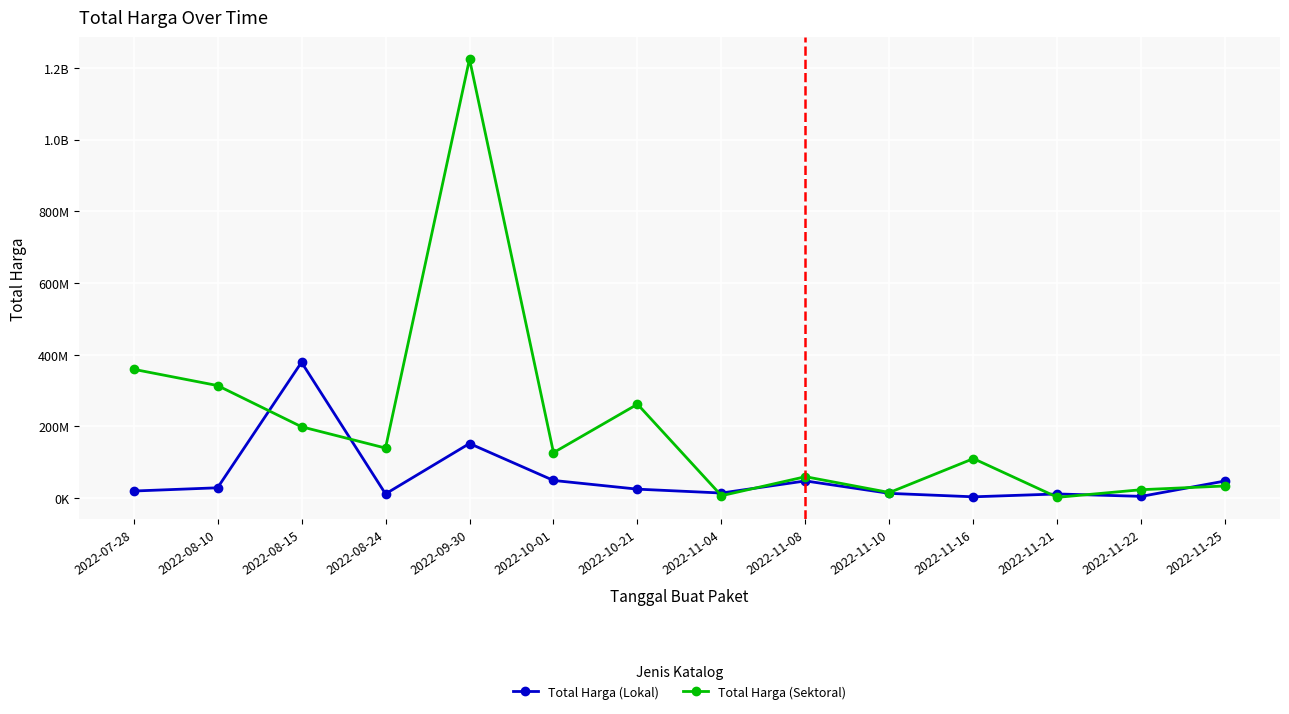

What are all the series names shown in the legend?

Total Harga (Lokal), Total Harga (Sektoral)